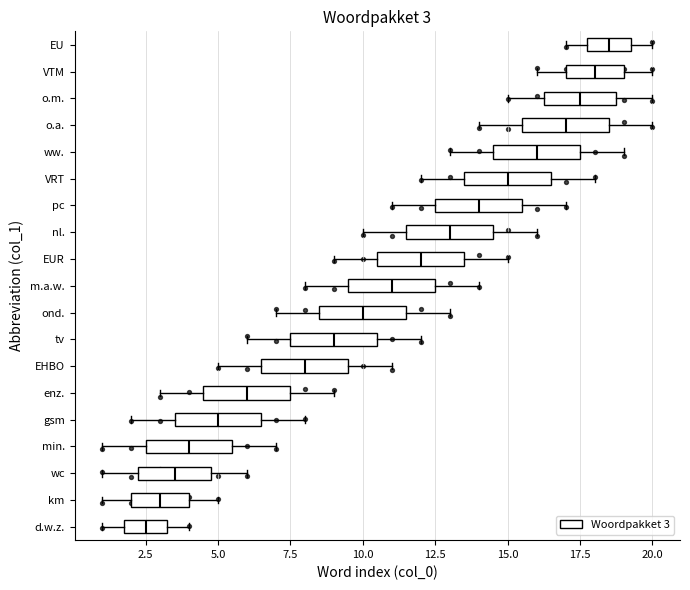

Which box's median line is the furthest to the right?

EU